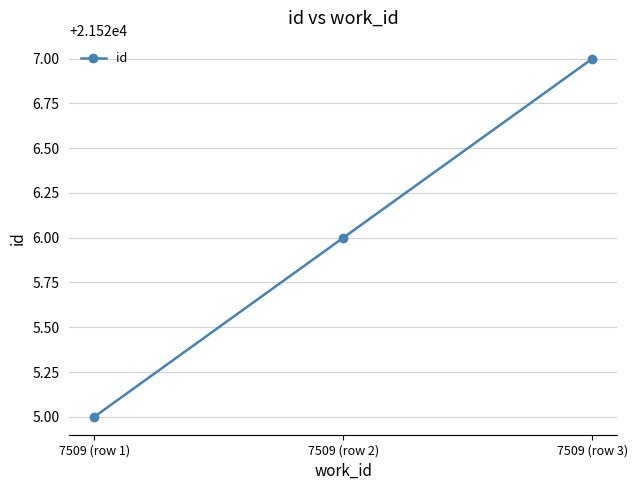

Reading left to right, transcribe all the data shown in this chart.

21525	21526	21527